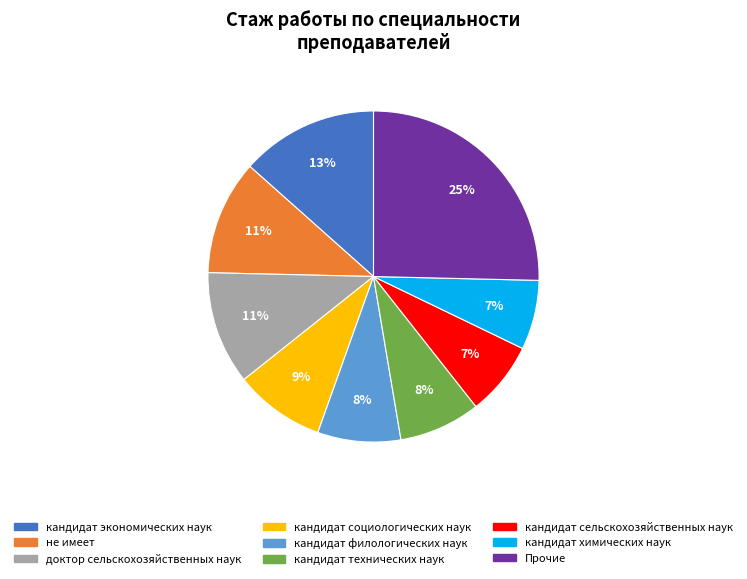

Is there a majority slice in this chart?

No